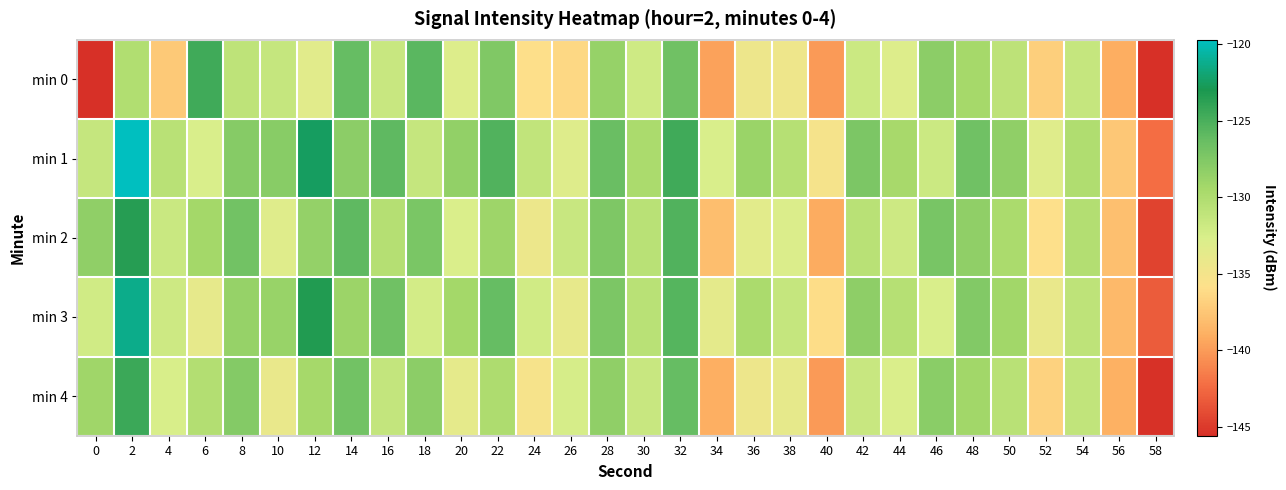

What is the difference between the highest and lowest values at 48?

2.8